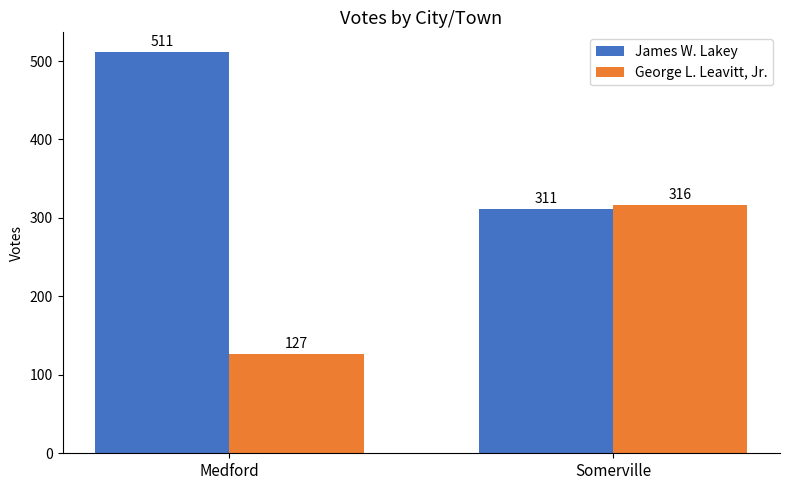

Reading left to right, transcribe all the data shown in this chart.

James W. Lakey: Medford=511	Somerville=311
George L. Leavitt, Jr.: Medford=127	Somerville=316